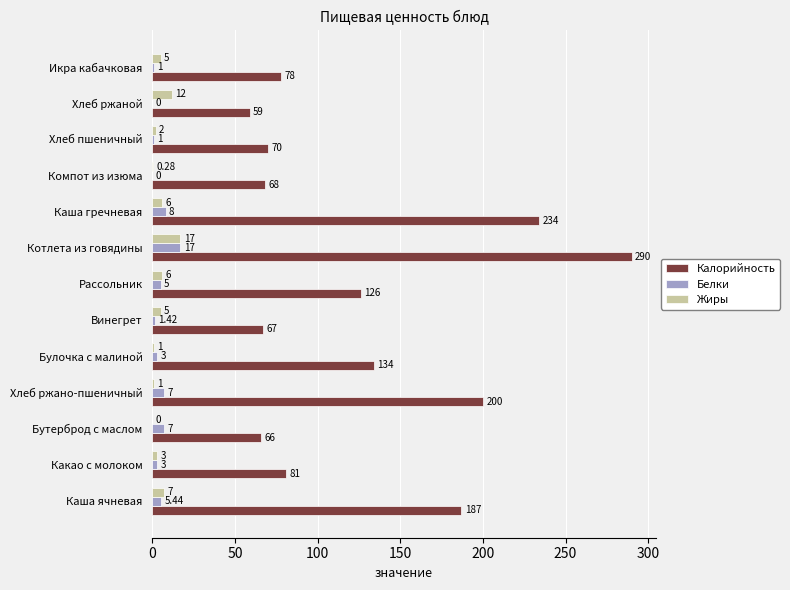

How many categories are shown in the chart?

13